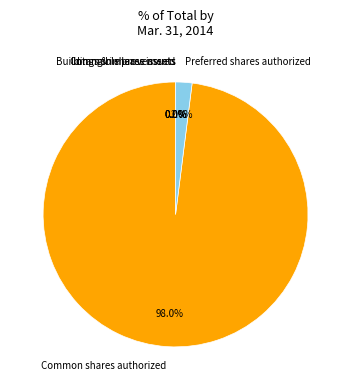

What is the largest slice in the pie chart?

Common shares authorized